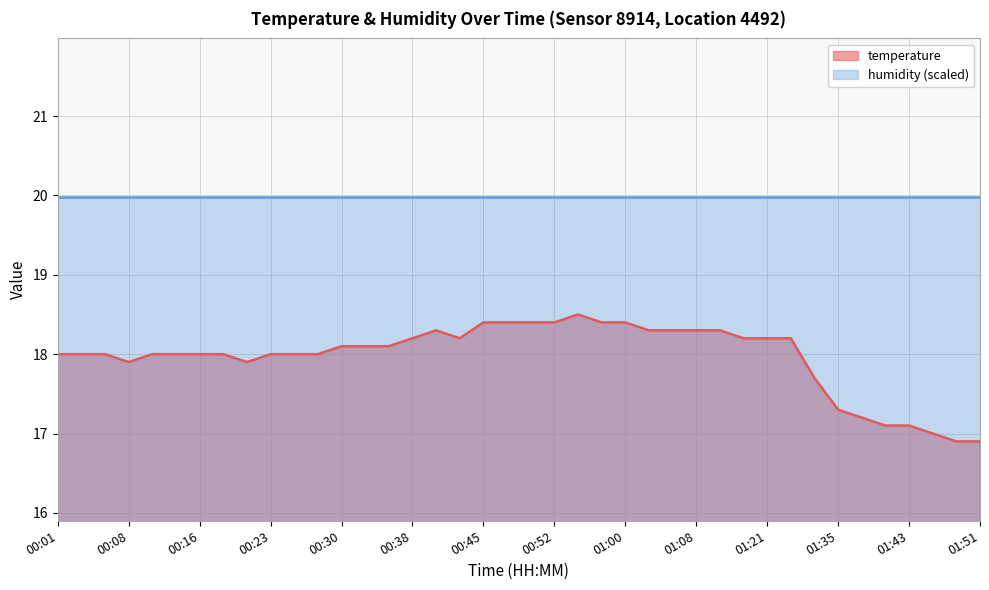

At which label does the data first exceed 18?

00:30